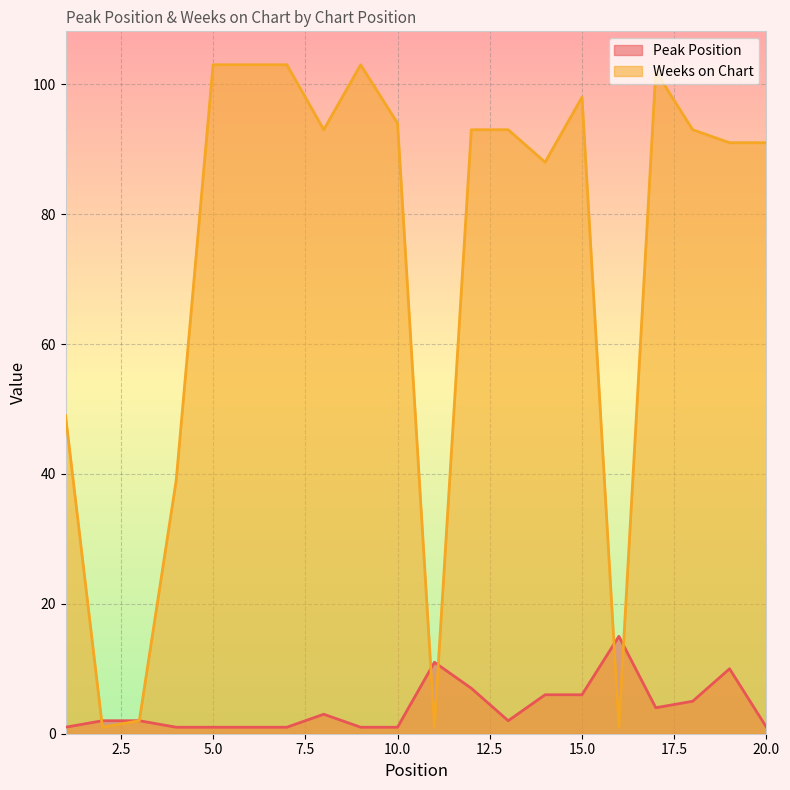

What is the value of the Weeks on Chart point at the 19th from the left?

91